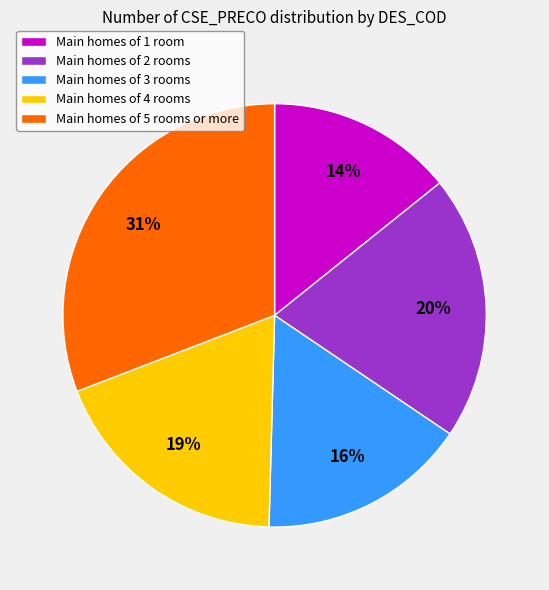

True or false: Main homes of 4 rooms accounts for 19% of the total.

True